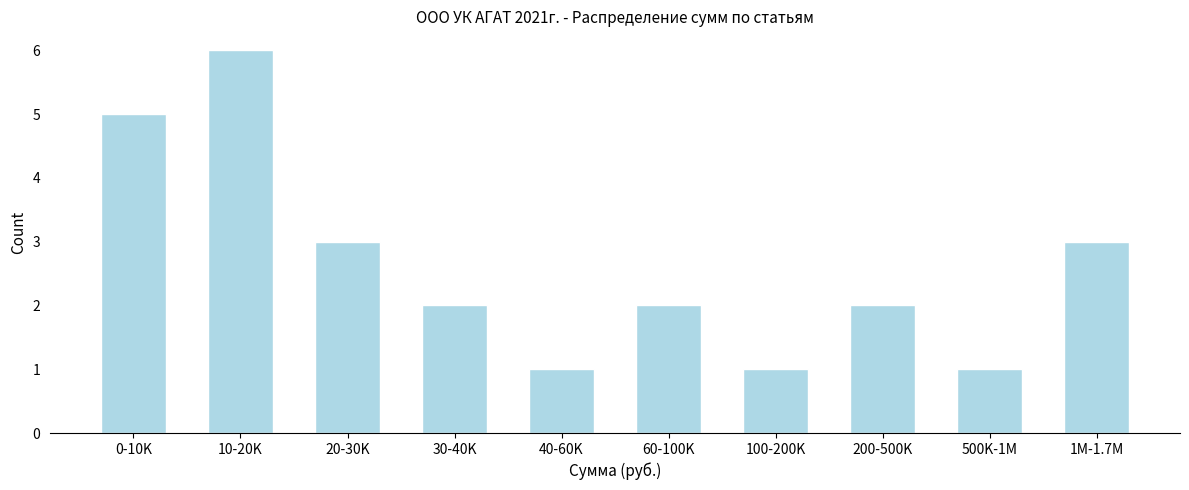

Reading left to right, list all the values displayed in this chart.

0-10K=5	10-20K=6	20-30K=3	30-40K=2	40-60K=1	60-100K=2	100-200K=1	200-500K=2	500K-1M=1	1M-1.7M=3